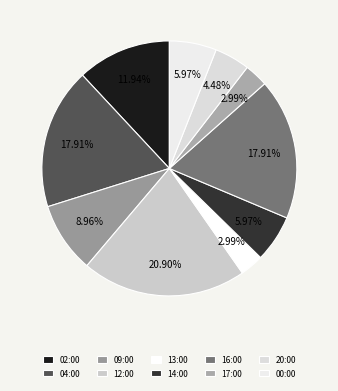

To the nearest percent, what is the average slice percentage?

10%